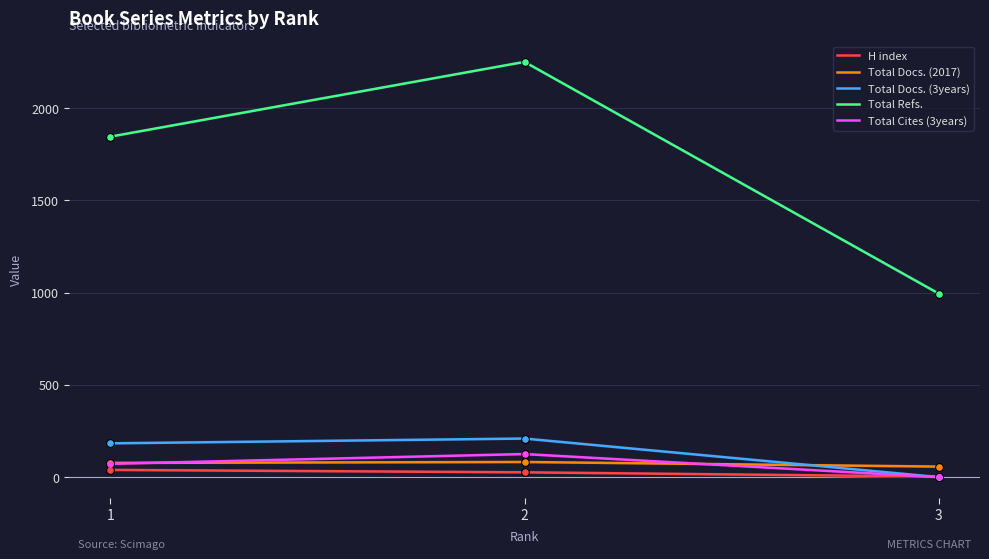

Which series has the largest total across all categories?

Total Refs.